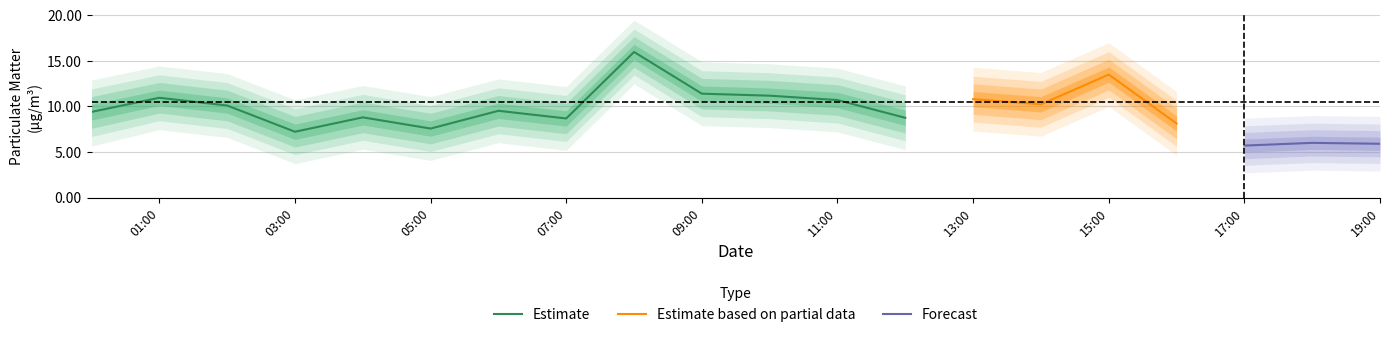

The Estimate series shows 11.4 at 09:00. True or false?

True